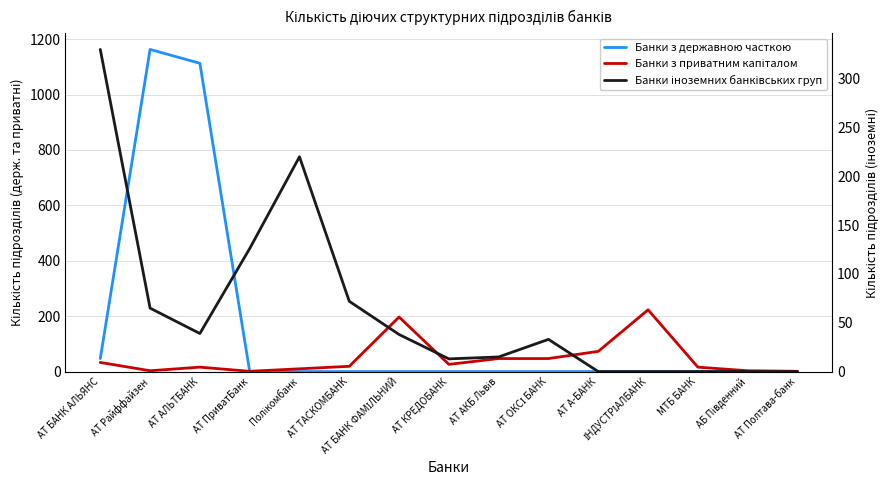

How many lines are shown in the chart?

3